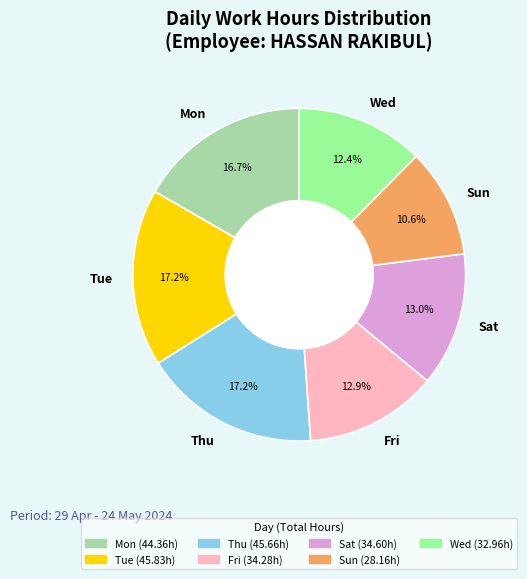

Between Thu and Sun, which is larger?

Thu